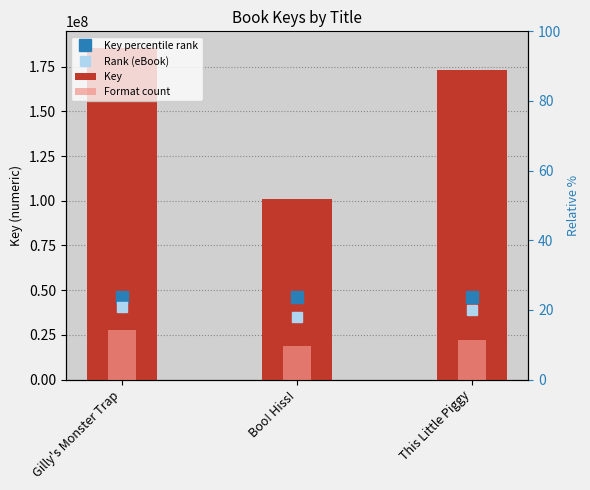

Rank the categories by Rank (eBook) value from lowest to highest.

Boo! Hiss!, This Little Piggy, Gilly's Monster Trap